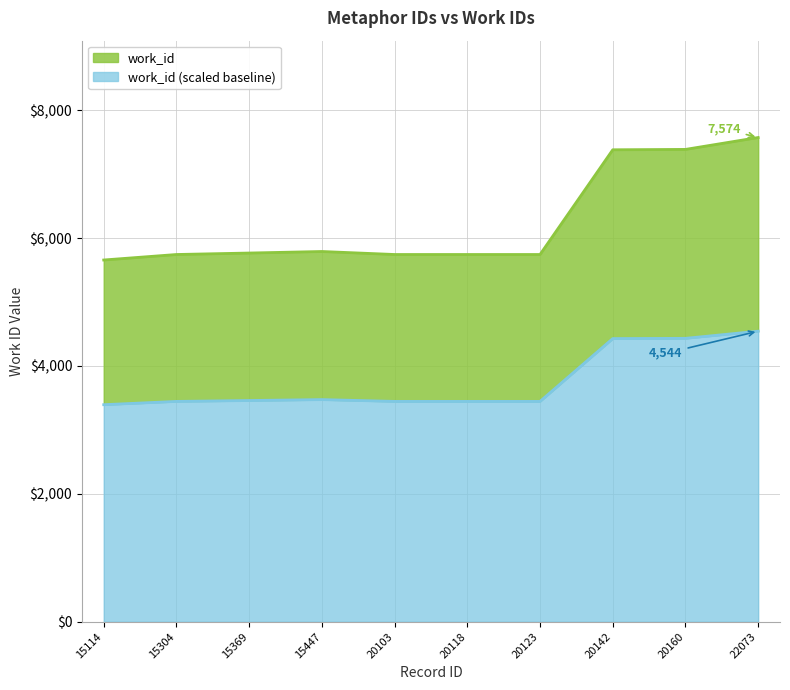

Is it true that the value at 15114 is 3630?

False